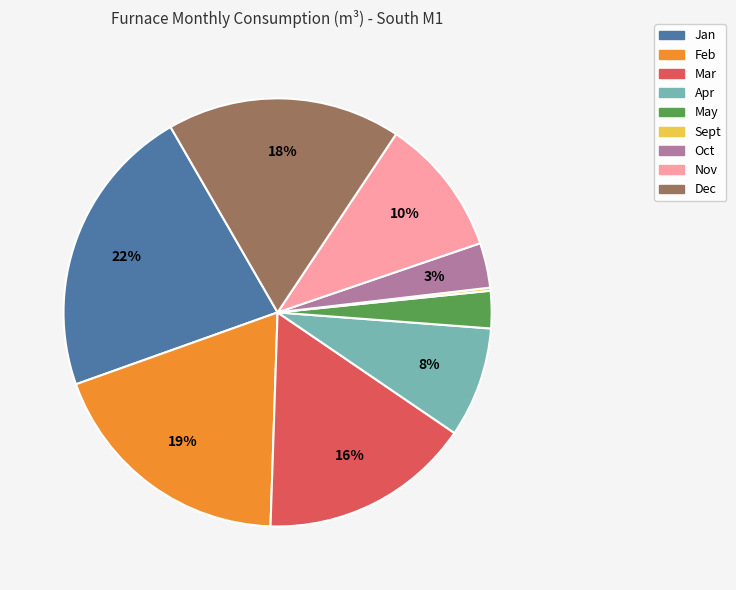

The Jan slice represents 30% of the pie. True or false?

False